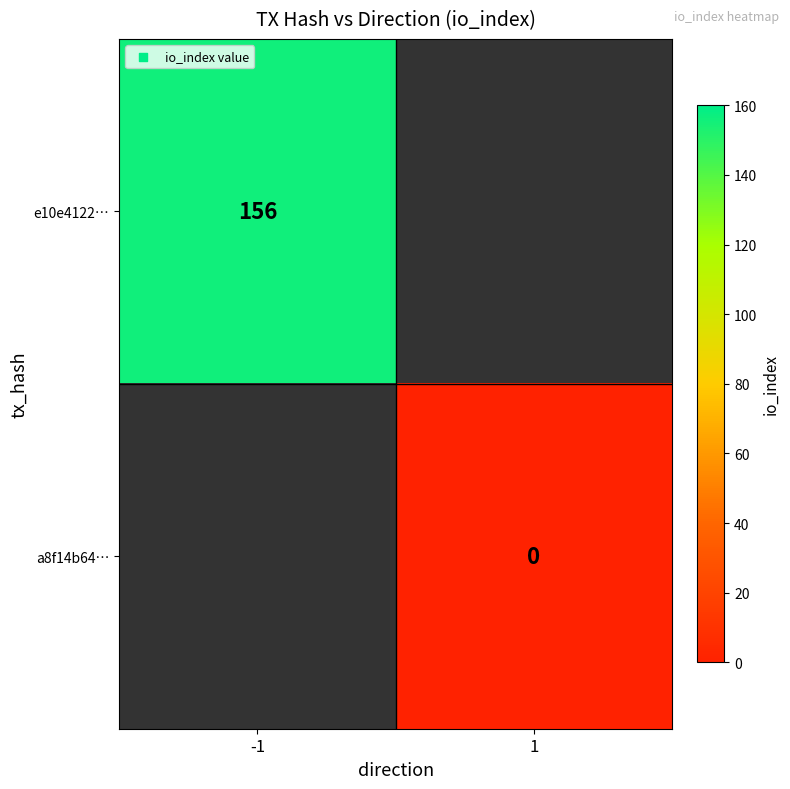

What is the maximum value for e10e4122…?

156.0